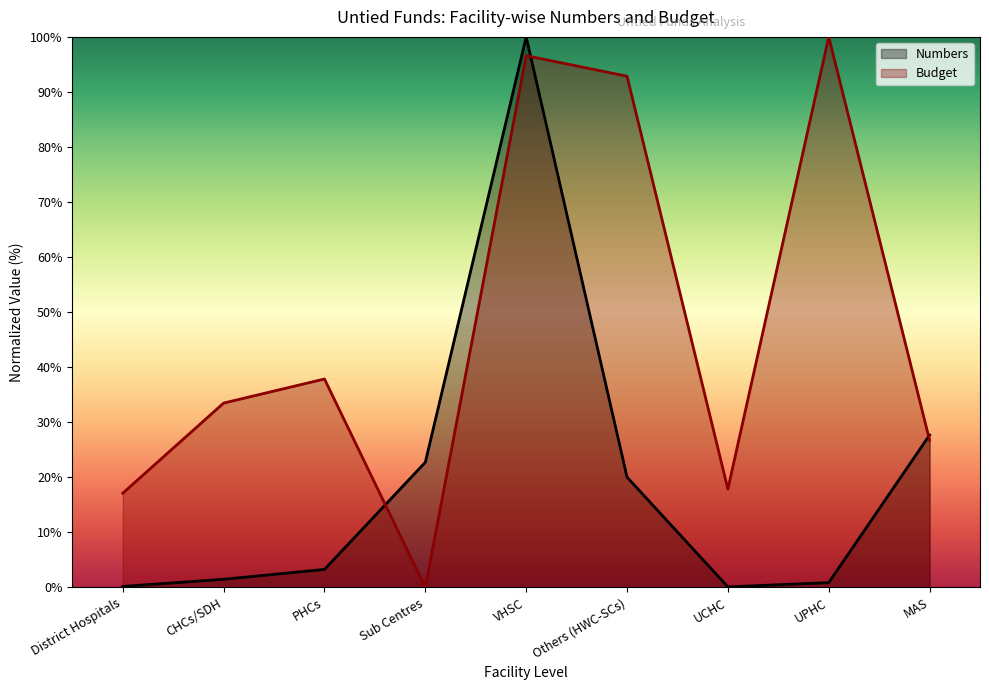

Where do Numbers and Budget first cross each other?

PHCs and Sub Centres